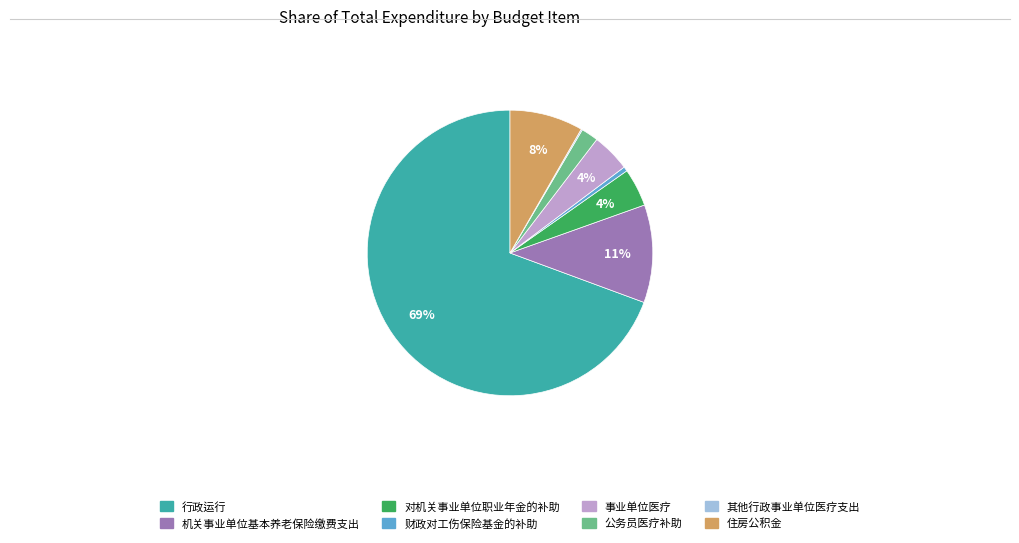

To the nearest percent, what percentage of the pie is 住房公积金?

8%